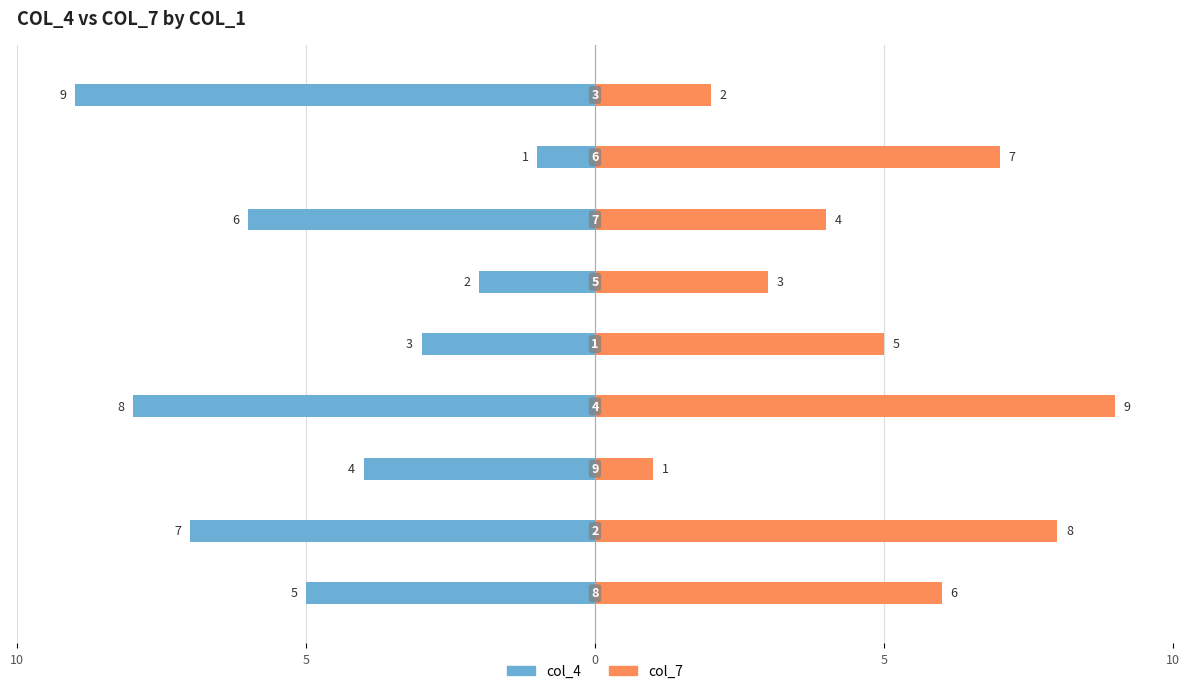

Reading right to left, what are all the values shown in this chart?

col_4: -9	-1	-6	-2	-3	-8	-4	-7	-5
col_7: 2	7	4	3	5	9	1	8	6